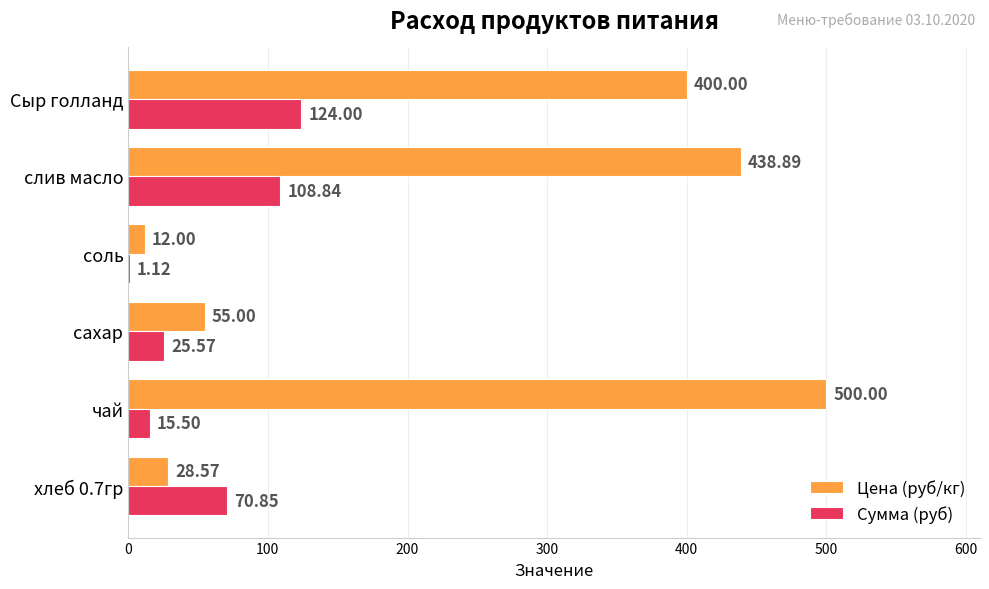

Which label corresponds to the largest value in the chart?

чай